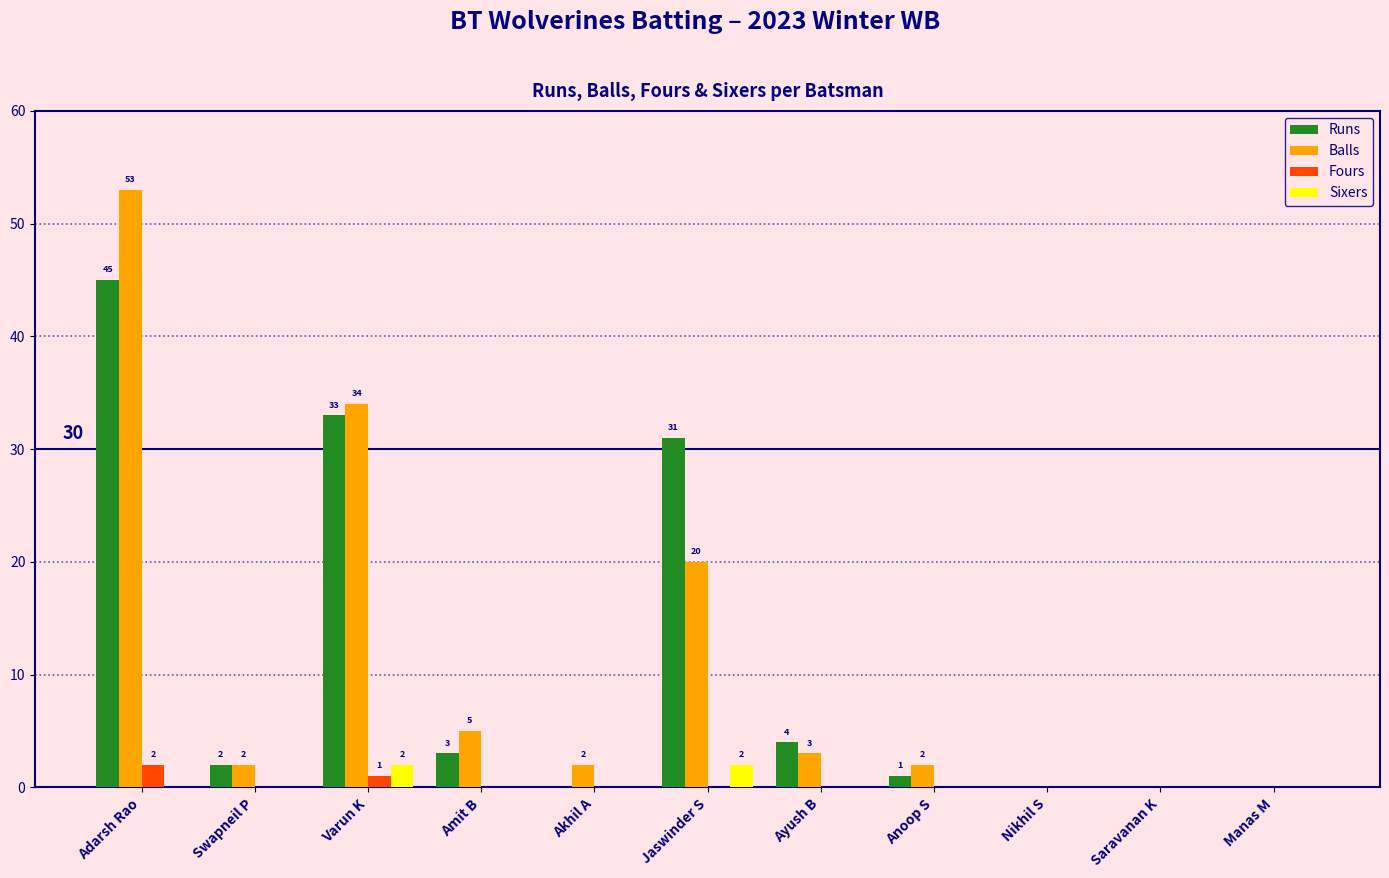

What is the sum of all Balls values?

121